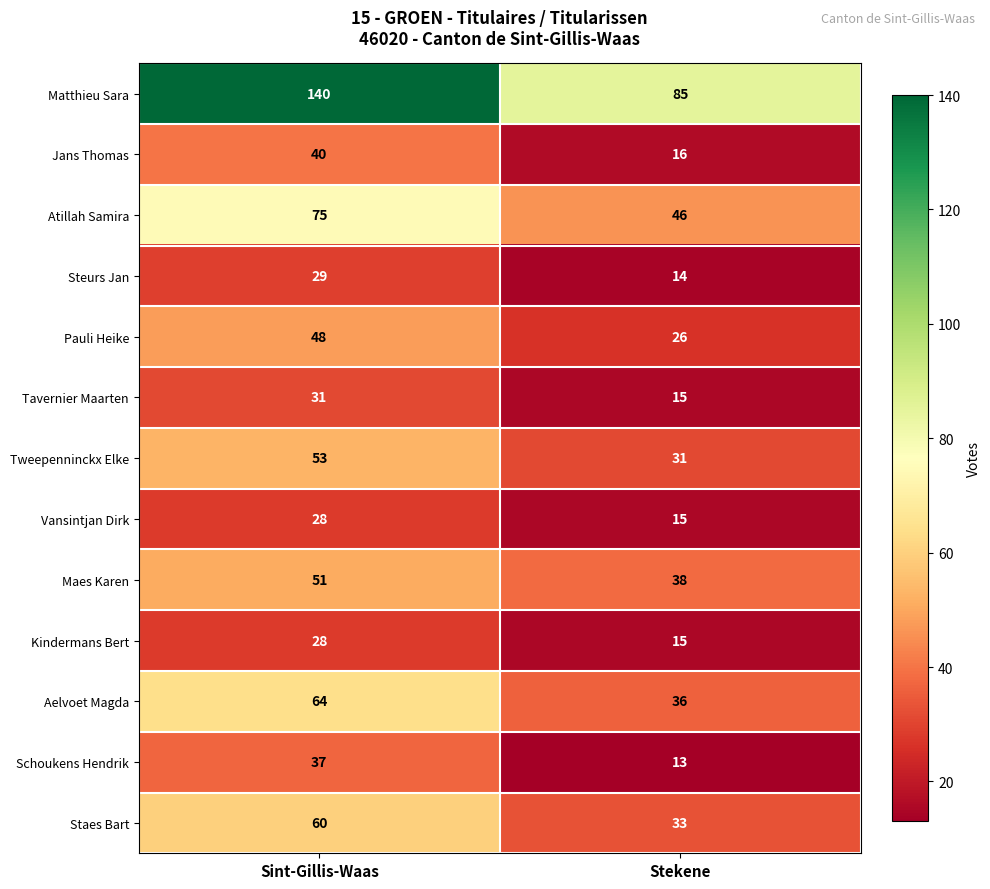

Reading right to left, extract all data points from this chart.

Matthieu Sara: 85	140
Jans Thomas: 16	40
Atillah Samira: 46	75
Steurs Jan: 14	29
Pauli Heike: 26	48
Tavernier Maarten: 15	31
Tweepenninckx Elke: 31	53
Vansintjan Dirk: 15	28
Maes Karen: 38	51
Kindermans Bert: 15	28
Aelvoet Magda: 36	64
Schoukens Hendrik: 13	37
Staes Bart: 33	60